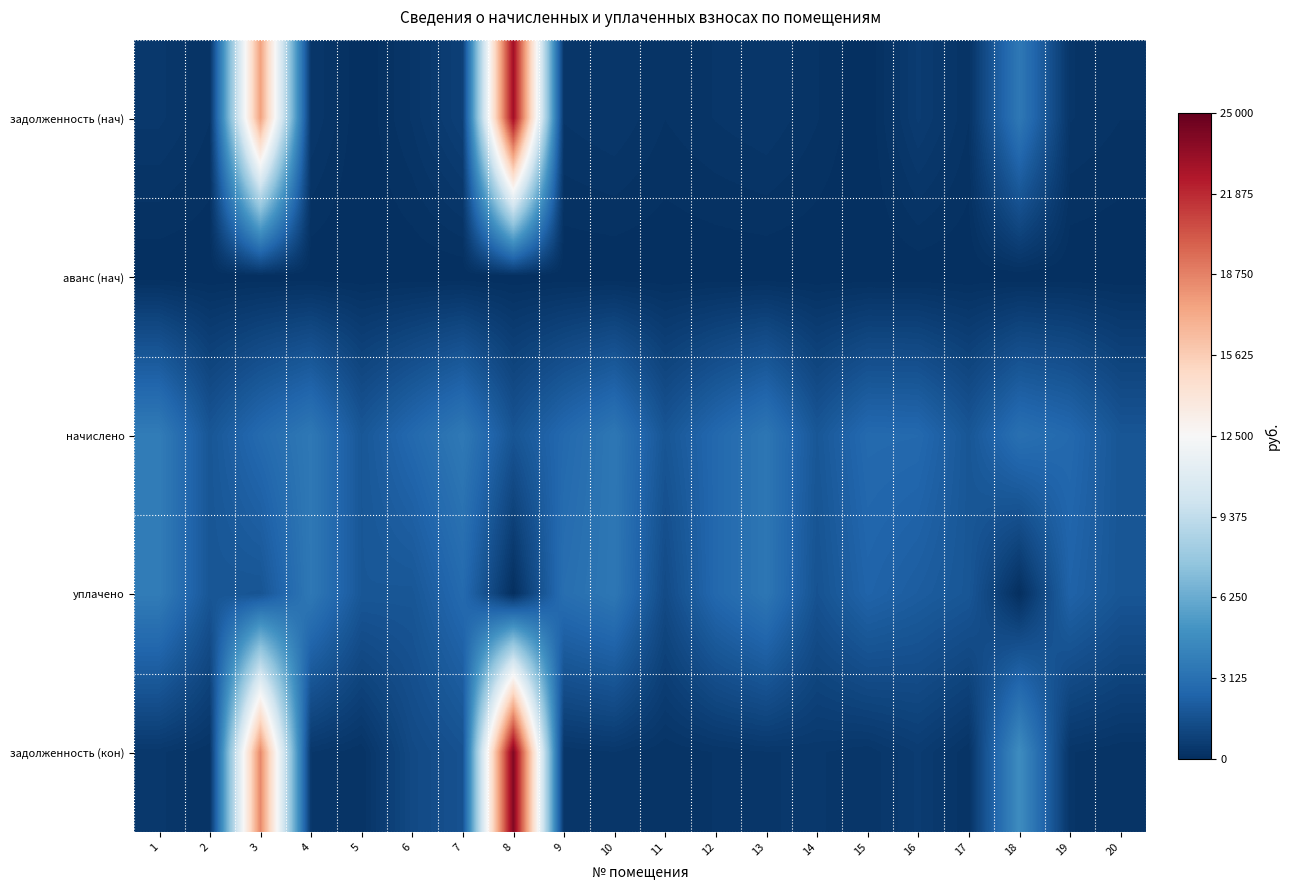

What is the maximum value shown in the chart?

24094.2